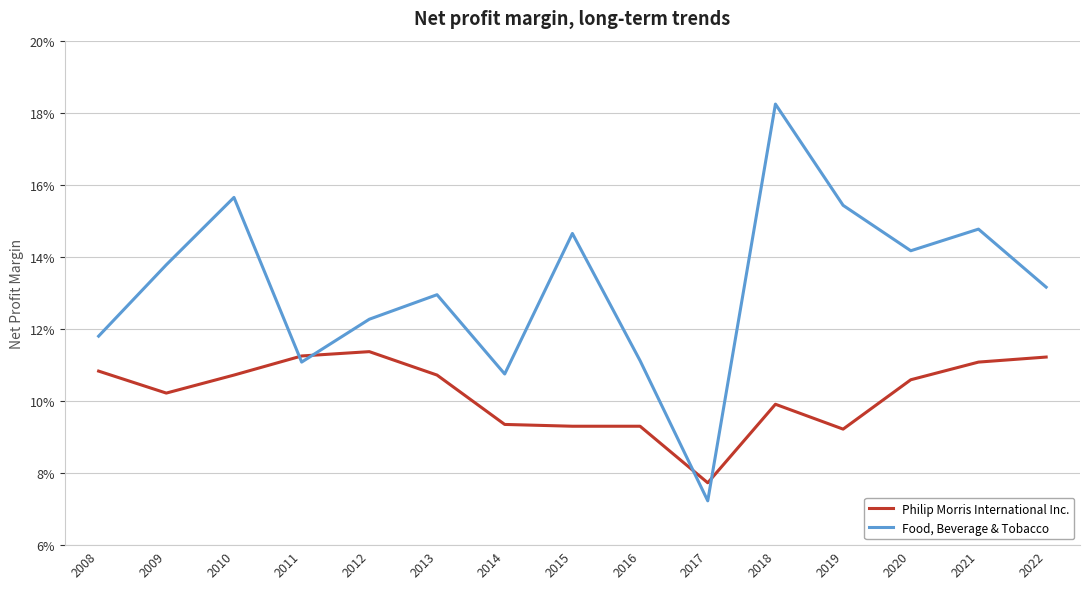

Where do Food, Beverage & Tobacco and Philip Morris International Inc. first cross each other?

2010 and 2011